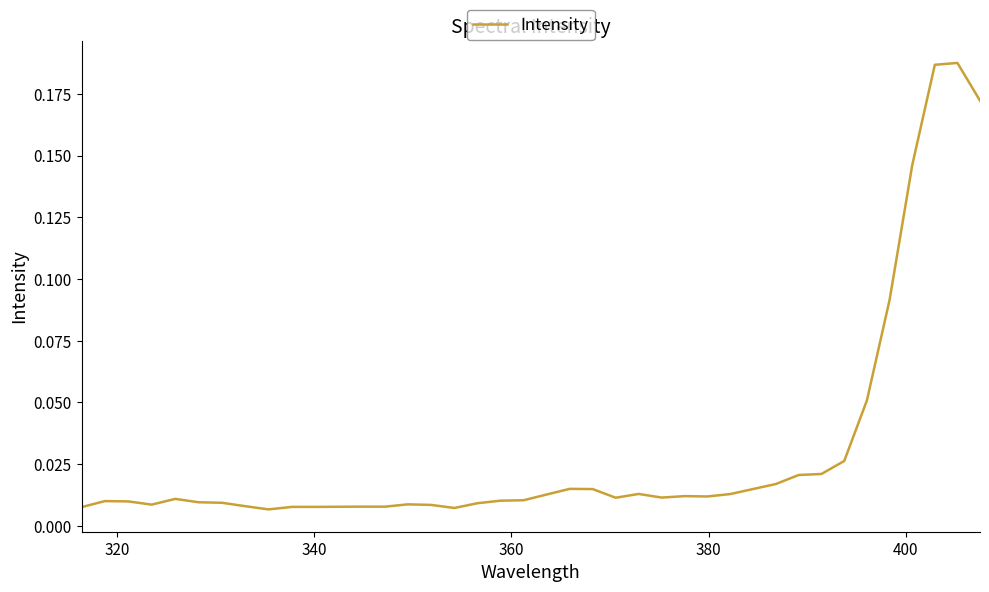

What is the difference between the maximum and minimum values?

0.2